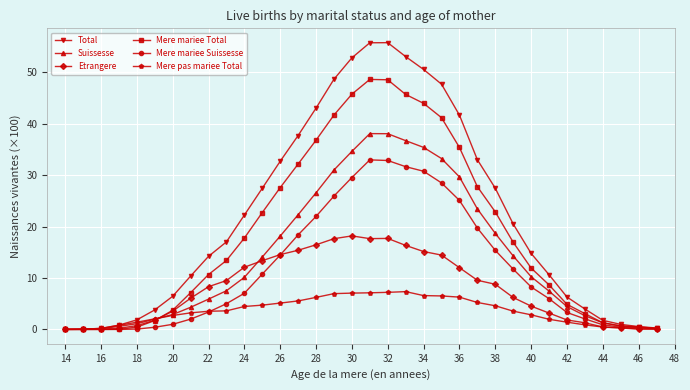

True or false: Etrangere has more than 1 points higher than both neighbors.

True